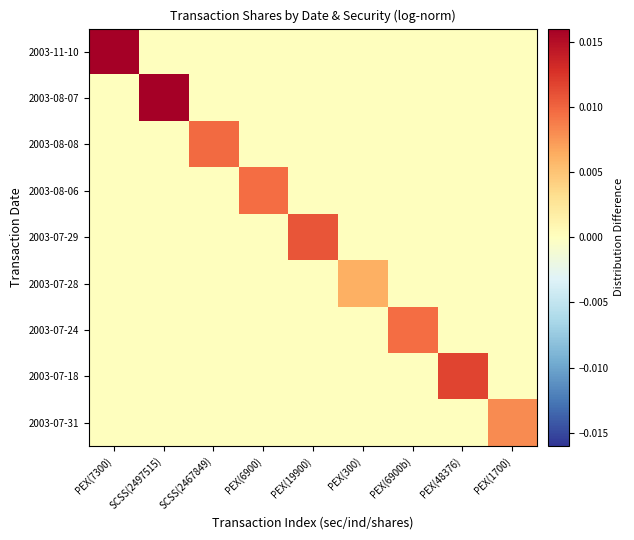

Count the number of categories in the chart.

9